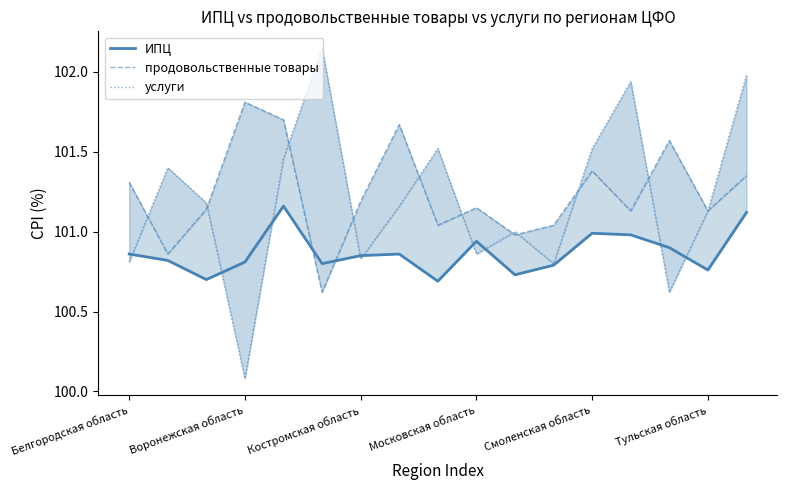

How many intersections are there between услуги and ИПЦ?

9